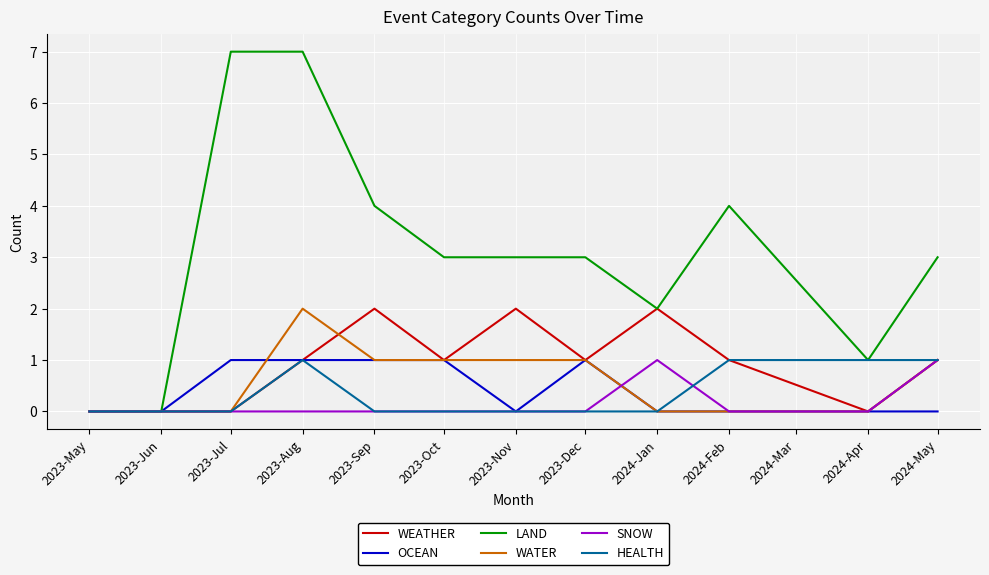

Reading left to right, list all the values displayed in this chart.

WEATHER: 0	0	0	1	2	1	2	1	2	1	0	1
OCEAN: 0	0	1	1	1	1	0	1	0	0	0	0
LAND: 0	0	7	7	4	3	3	3	2	4	1	3
WATER: 0	0	0	2	1	1	1	1	0	0	0	1
SNOW: 0	0	0	0	0	0	0	0	1	0	0	1
HEALTH: 0	0	0	1	0	0	0	0	0	1	1	1